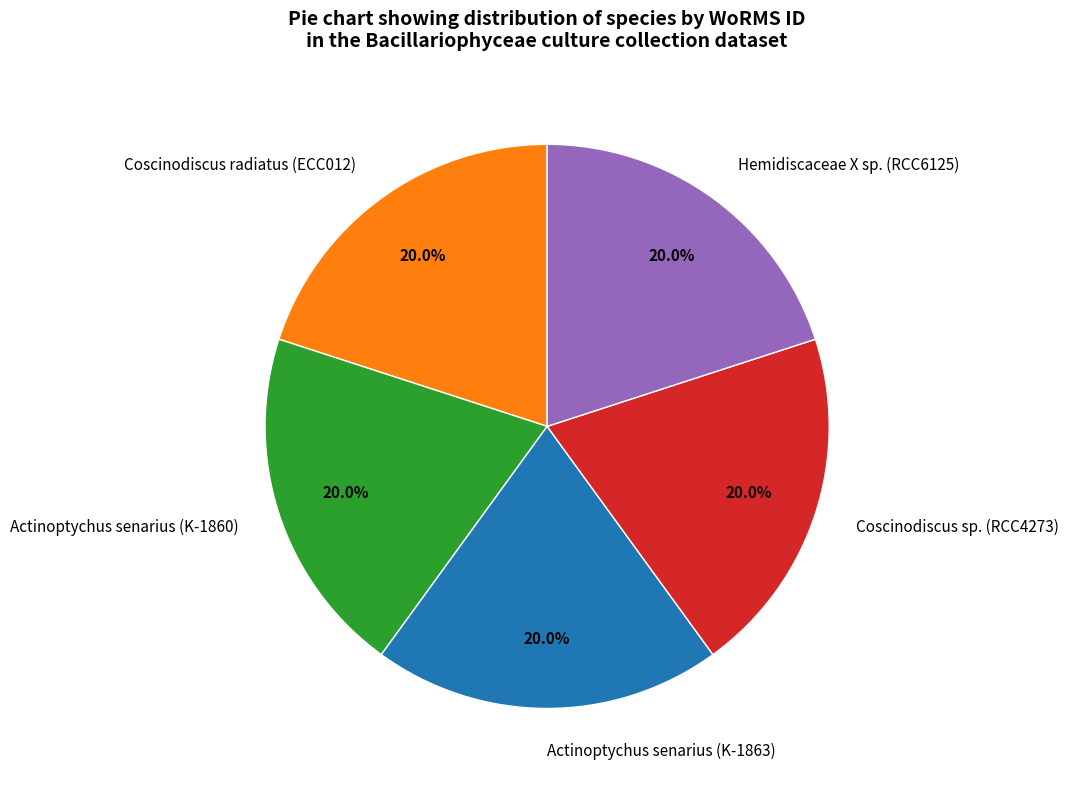

Is the sum of Coscinodiscus radiatus (ECC012) and Actinoptychus senarius (K-1860) greater than half?

No